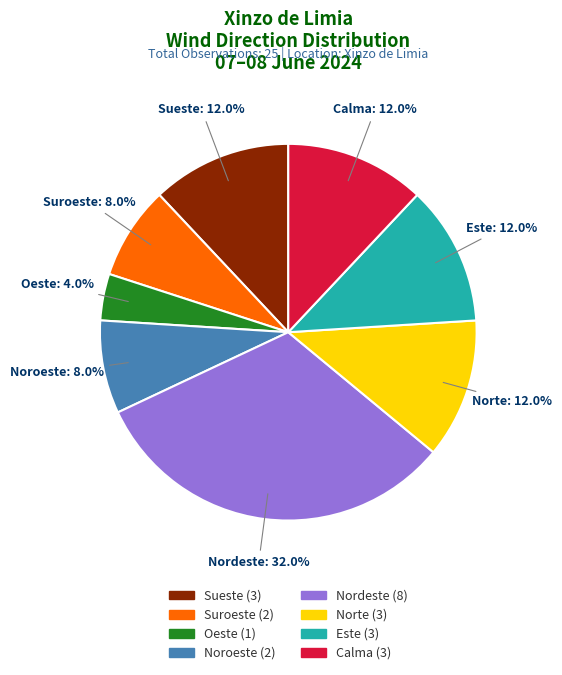

How many slices are in this pie chart?

8